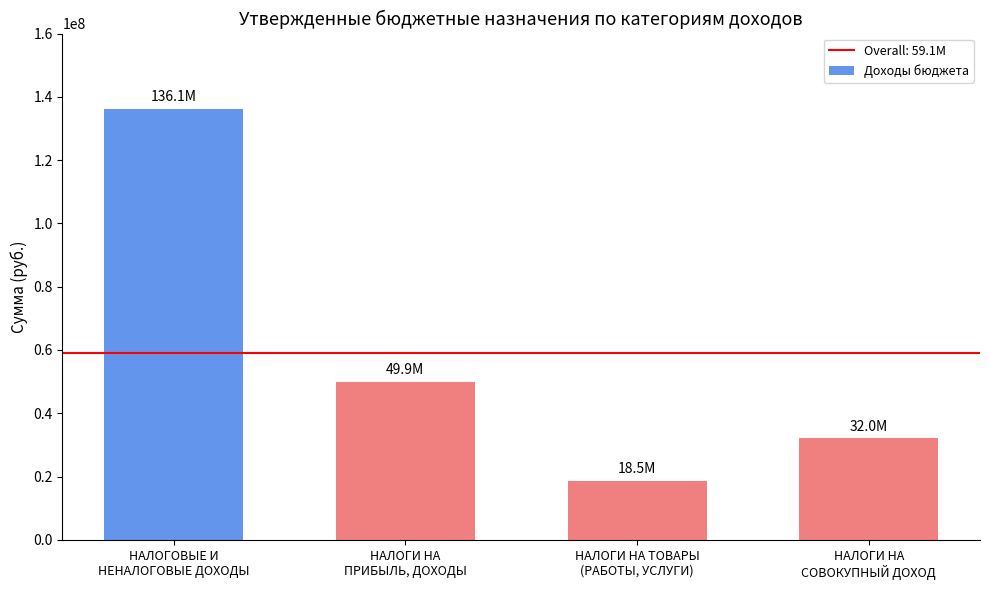

The chart shows a value of 20985447.8 at НАЛОГИ НА
СОВОКУПНЫЙ ДОХОД. True or false?

False